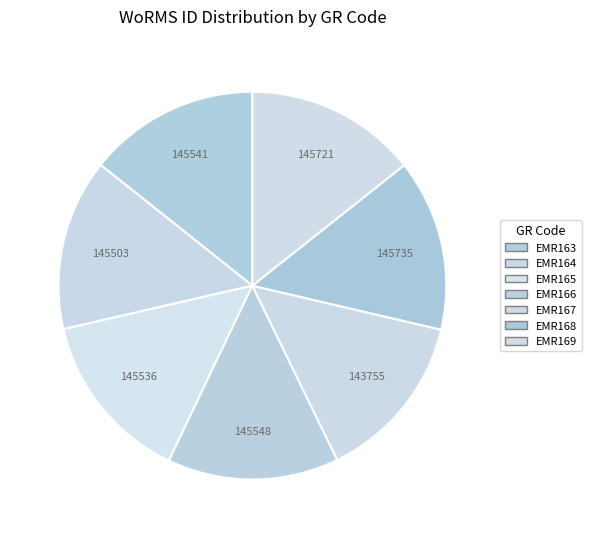

Rank the categories by value from highest to lowest.

EMR168, EMR169, EMR166, EMR163, EMR165, EMR164, EMR167